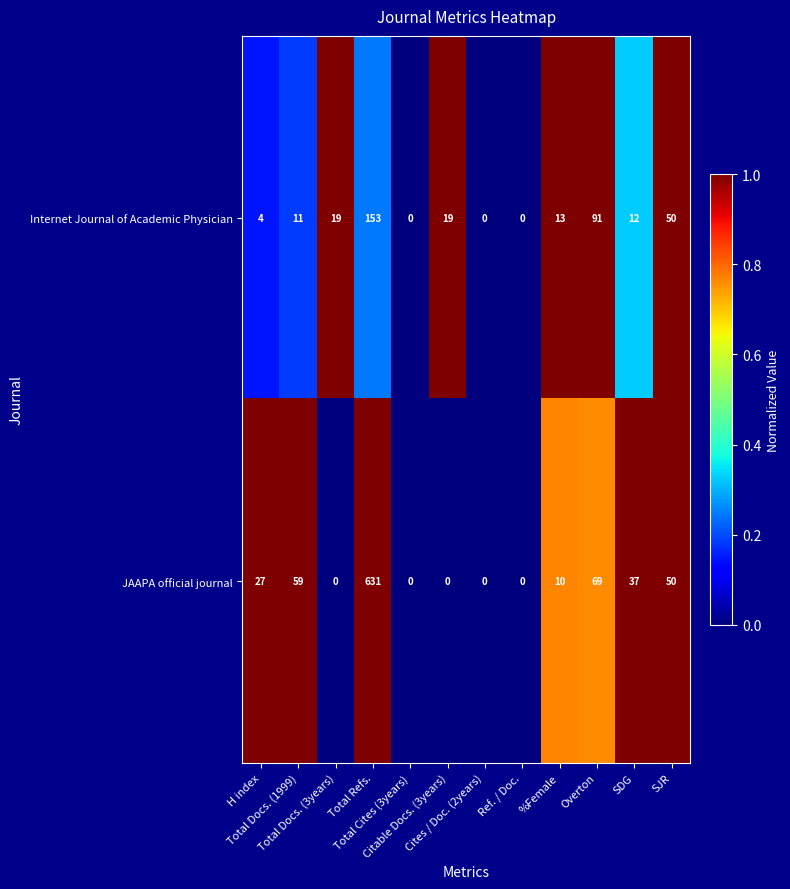

Which series has the largest range (max minus min)?

JAAPA official journal